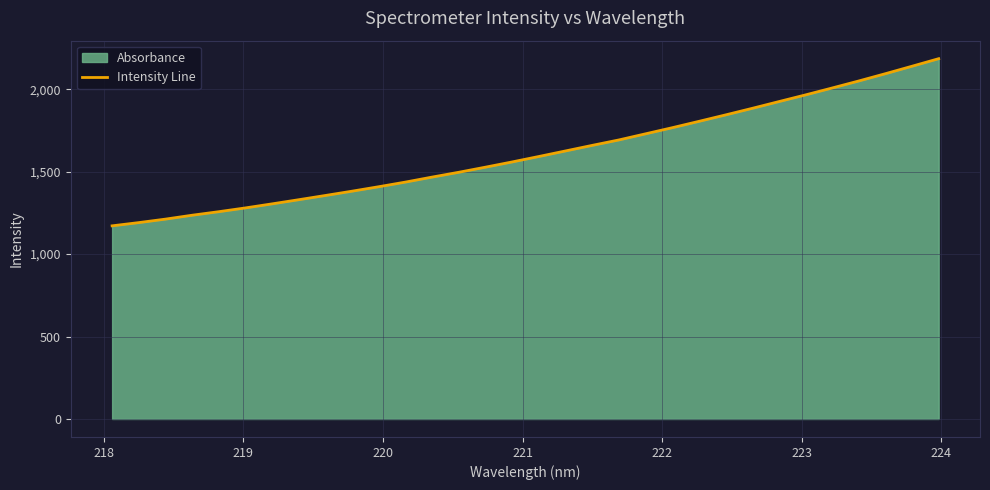

What is the difference between the maximum and minimum values?

1013.9